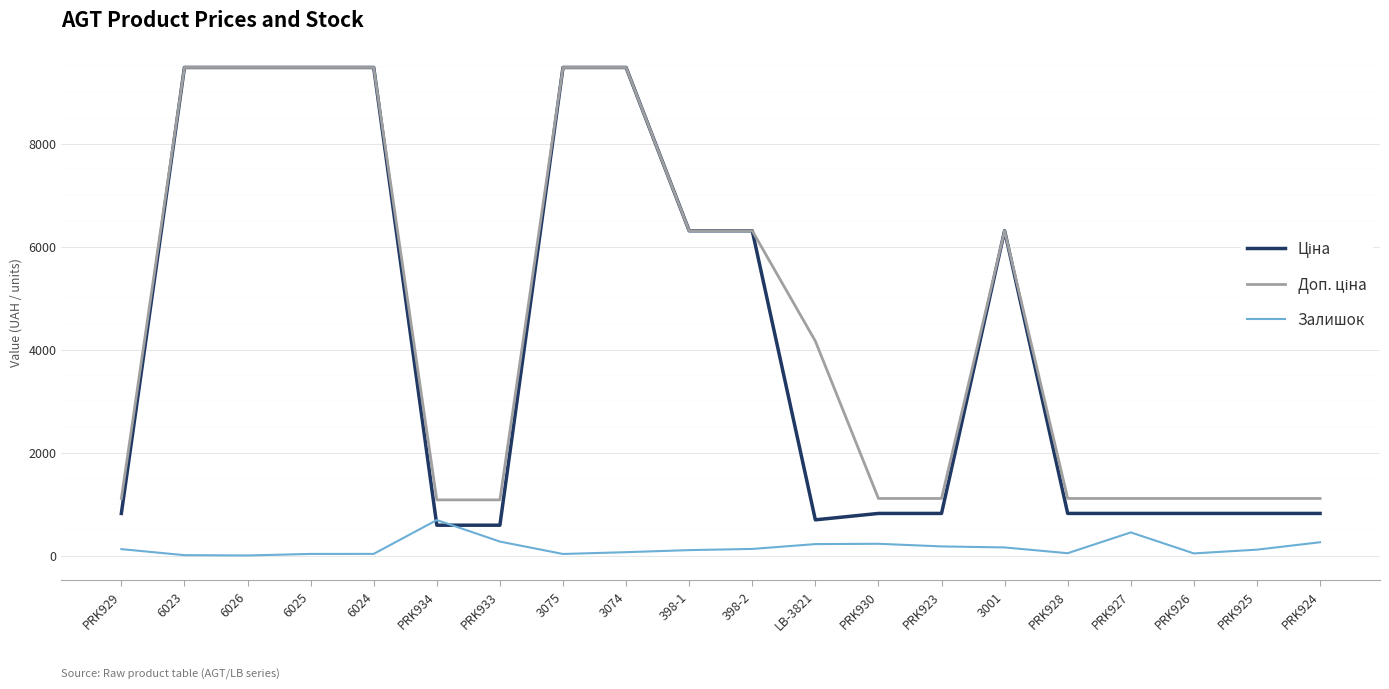

What is the maximum value shown in the chart?

9480.1